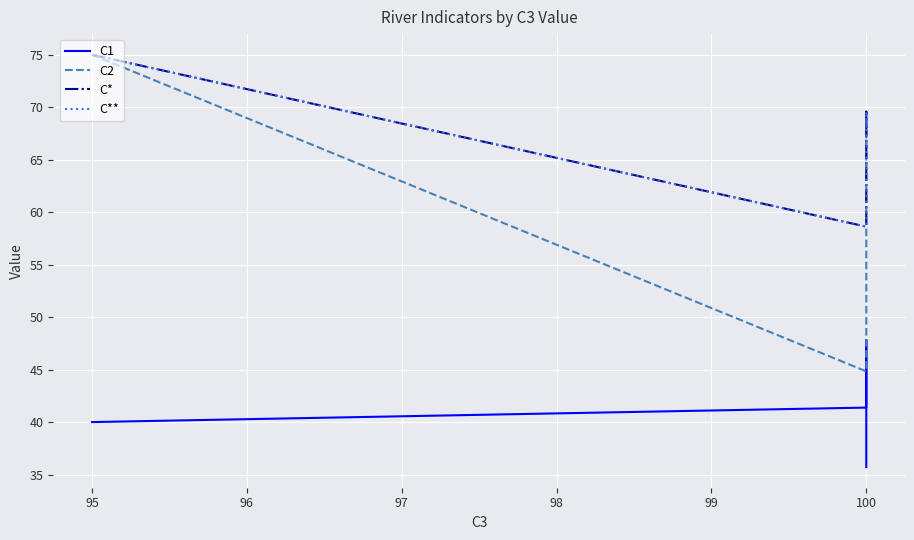

True or false: C1 has more than 0 points higher than both neighbors.

True